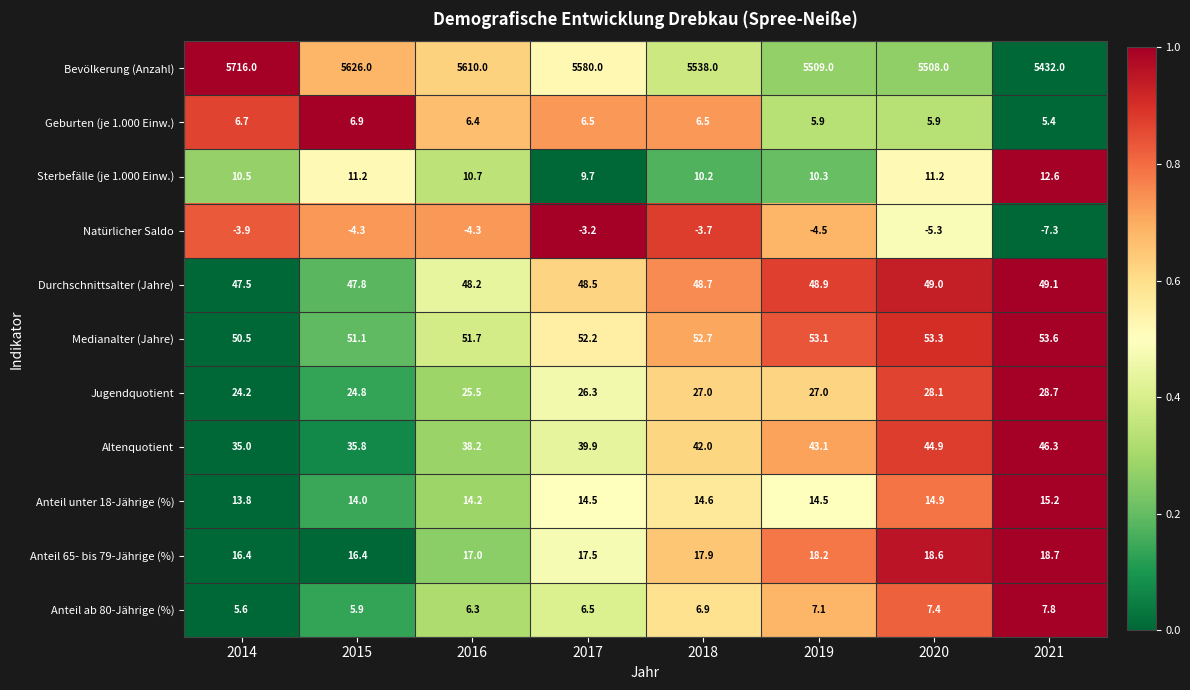

Which series has the largest total across all categories?

Bevölkerung (Anzahl)